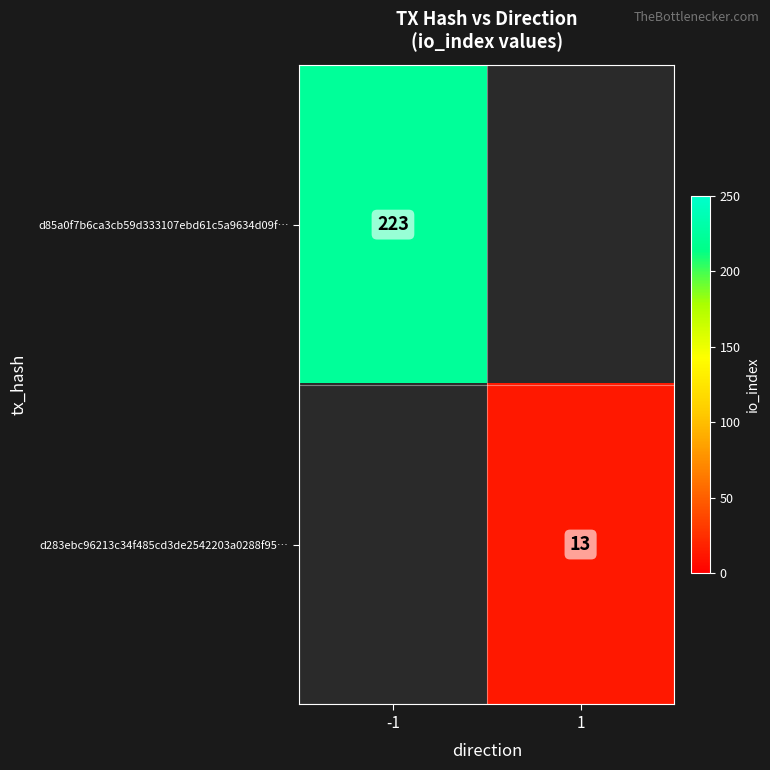

Is it true that d283ebc96213c34f485cd3de2542203a0288f95… equals 18 at 1?

False